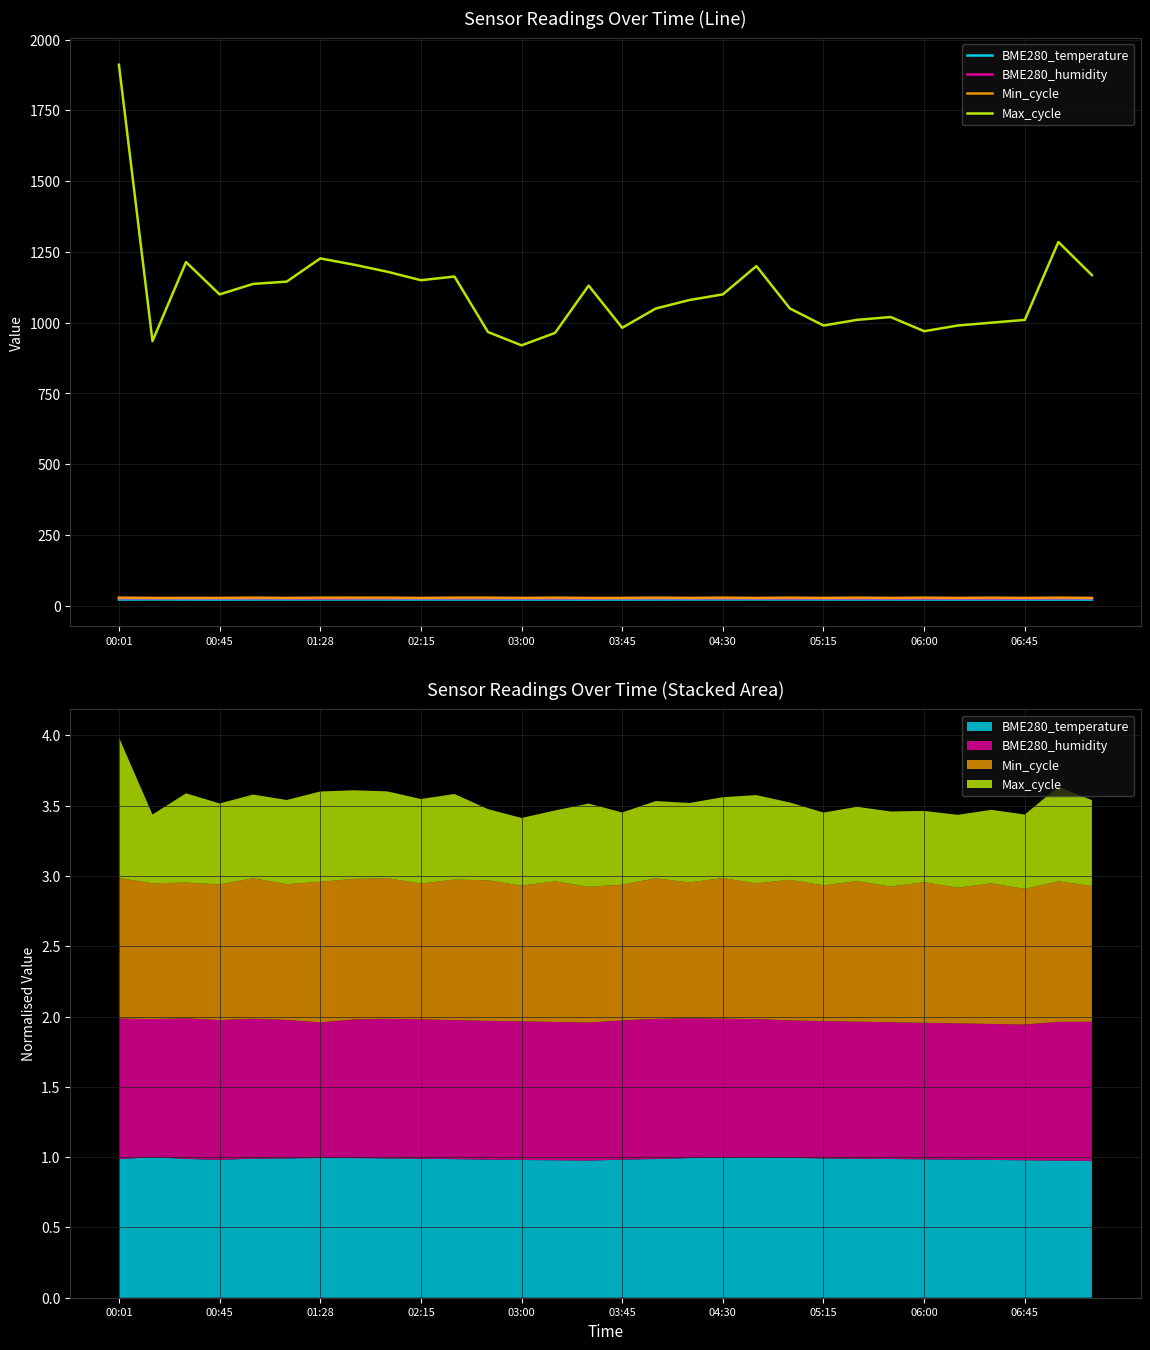

What is the average value of the BME280_humidity series?

26.6